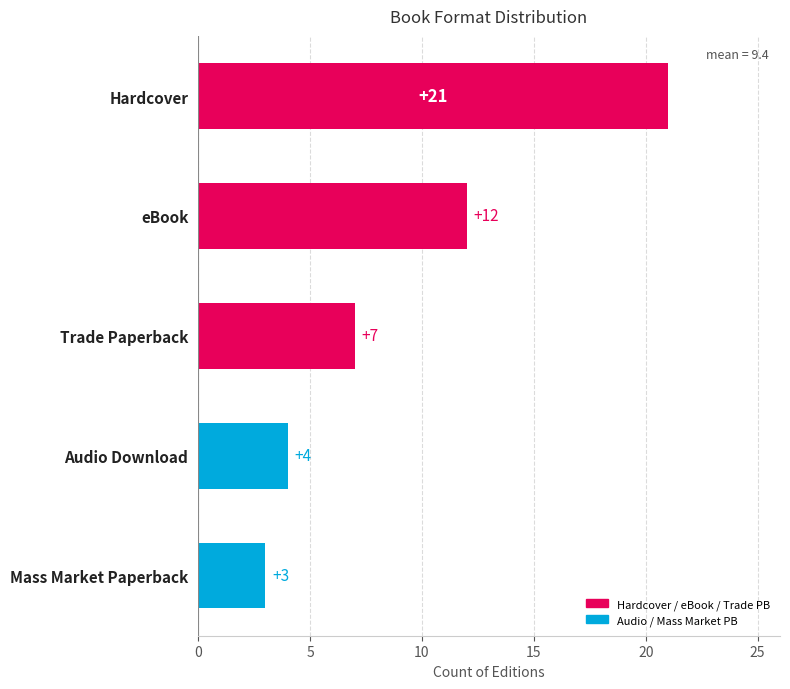

What is the difference between the second highest and second lowest values?

8